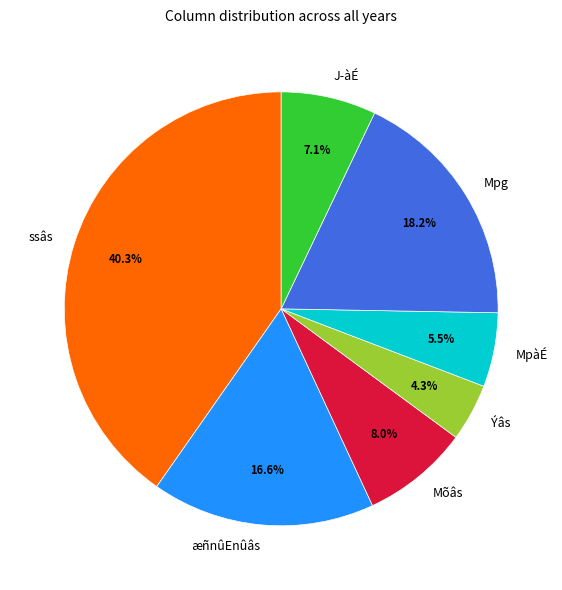

Combined, what portion of the pie is Mõâs and Mpg?

26.2%